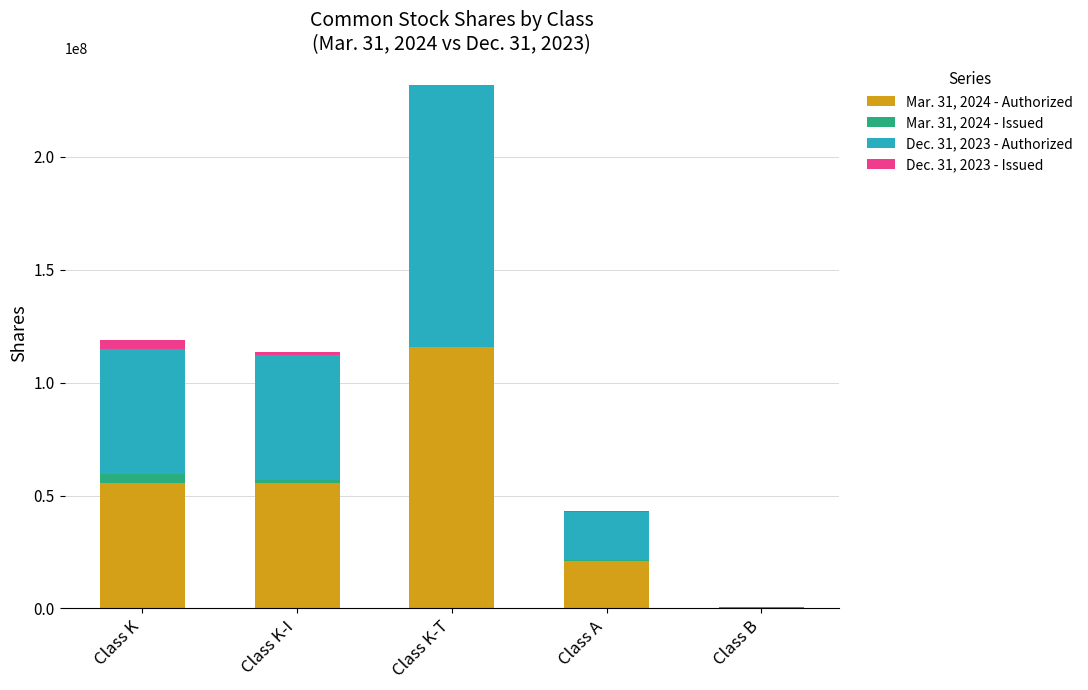

Are the bars horizontal?

No